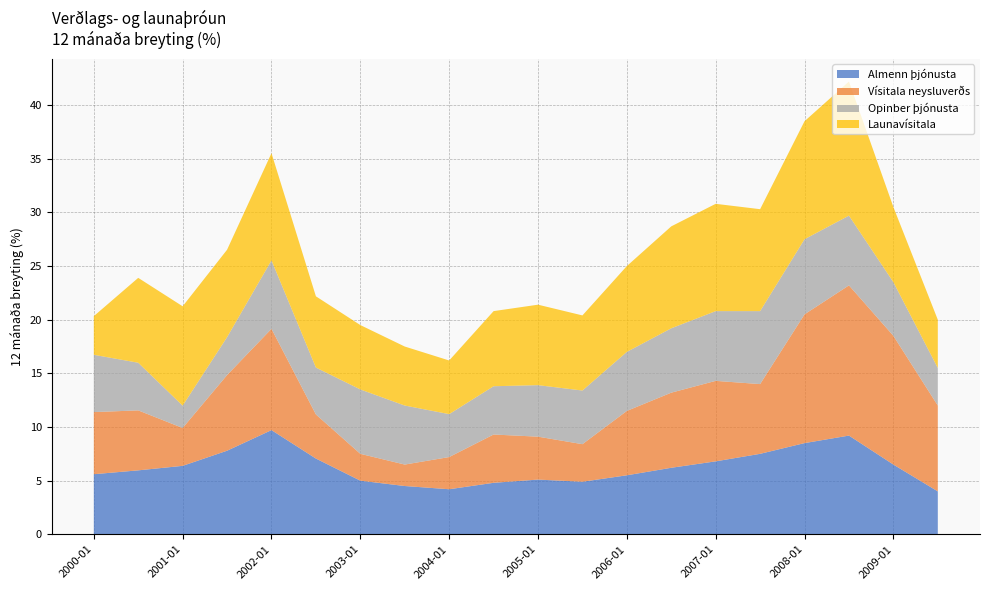

Reading left to right, list all the values displayed in this chart.

Almenn þjónusta: 2000-01=5.6	2000-07=6.0	2001-01=6.4	2001-07=7.8	2002-01=9.7	2002-07=7.1	2003-01=5.0	2003-07=4.5	2004-01=4.2	2004-07=4.8	2005-01=5.1	2005-07=4.9	2006-01=5.5	2006-07=6.2	2007-01=6.8	2007-07=7.5	2008-01=8.5	2008-07=9.2	2009-01=6.5	2009-07=4.0
Vísitala neysluverðs: 2000-01=5.8	2000-07=5.6	2001-01=3.5	2001-07=7.0	2002-01=9.4	2002-07=4.1	2003-01=2.5	2003-07=2.0	2004-01=3.0	2004-07=4.5	2005-01=4.0	2005-07=3.5	2006-01=6.0	2006-07=7.0	2007-01=7.5	2007-07=6.5	2008-01=12.0	2008-07=14.0	2009-01=12.0	2009-07=8.0
Opinber þjónusta: 2000-01=5.3	2000-07=4.4	2001-01=2.1	2001-07=3.5	2002-01=6.4	2002-07=4.4	2003-01=6.0	2003-07=5.5	2004-01=4.0	2004-07=4.5	2005-01=4.8	2005-07=5.0	2006-01=5.5	2006-07=6.0	2007-01=6.5	2007-07=6.8	2008-01=7.0	2008-07=6.5	2009-01=5.0	2009-07=3.5
Launavísitala: 2000-01=3.6	2000-07=7.9	2001-01=9.3	2001-07=8.2	2002-01=10.0	2002-07=6.6	2003-01=6.0	2003-07=5.5	2004-01=5.0	2004-07=7.0	2005-01=7.5	2005-07=7.0	2006-01=8.0	2006-07=9.5	2007-01=10.0	2007-07=9.5	2008-01=11.0	2008-07=12.5	2009-01=7.0	2009-07=4.5